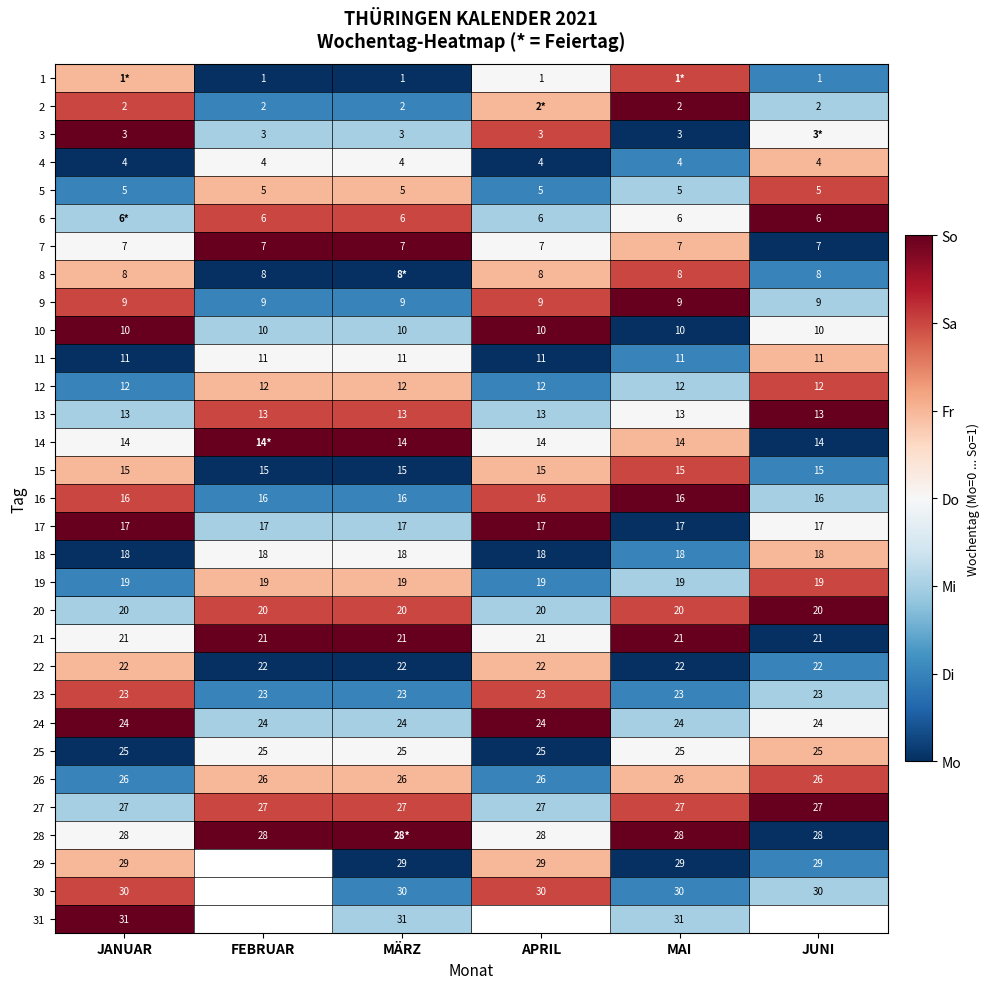

Is the value of 23 at FEBRUAR greater than the value of 14 at MÄRZ?

Yes